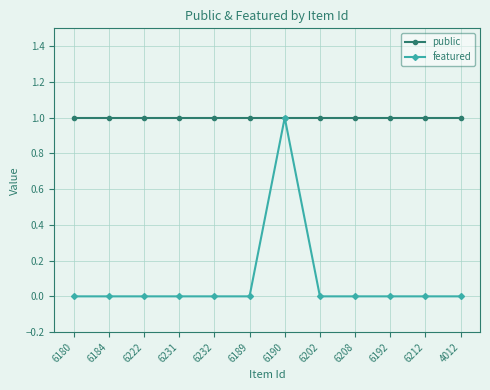

Reading left to right, transcribe all the data shown in this chart.

public: 6180=1	6184=1	6222=1	6231=1	6232=1	6189=1	6190=1	6202=1	6208=1	6192=1	6212=1	4012=1
featured: 6180=0	6184=0	6222=0	6231=0	6232=0	6189=0	6190=1	6202=0	6208=0	6192=0	6212=0	4012=0